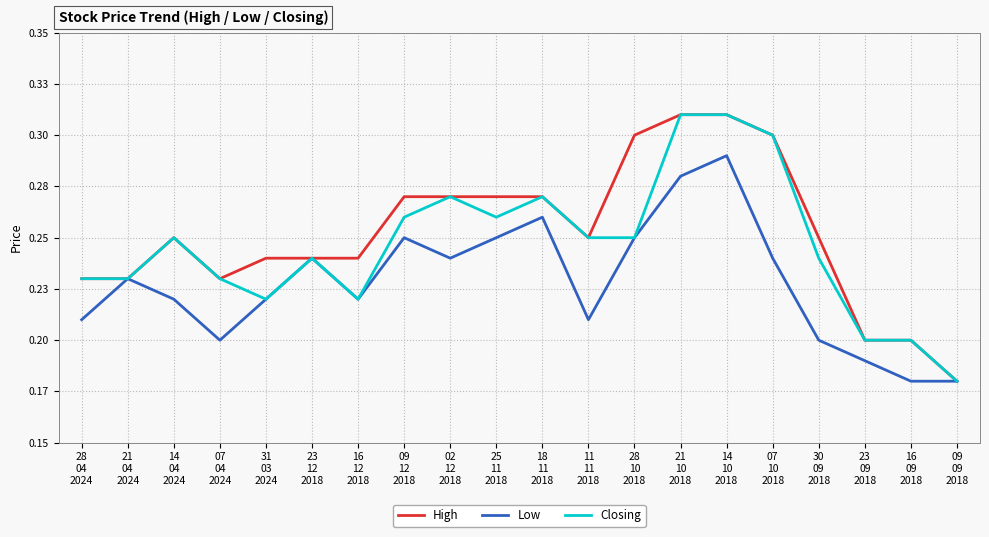

Rank the series by their average value, from lowest to highest.

Low, Closing, High